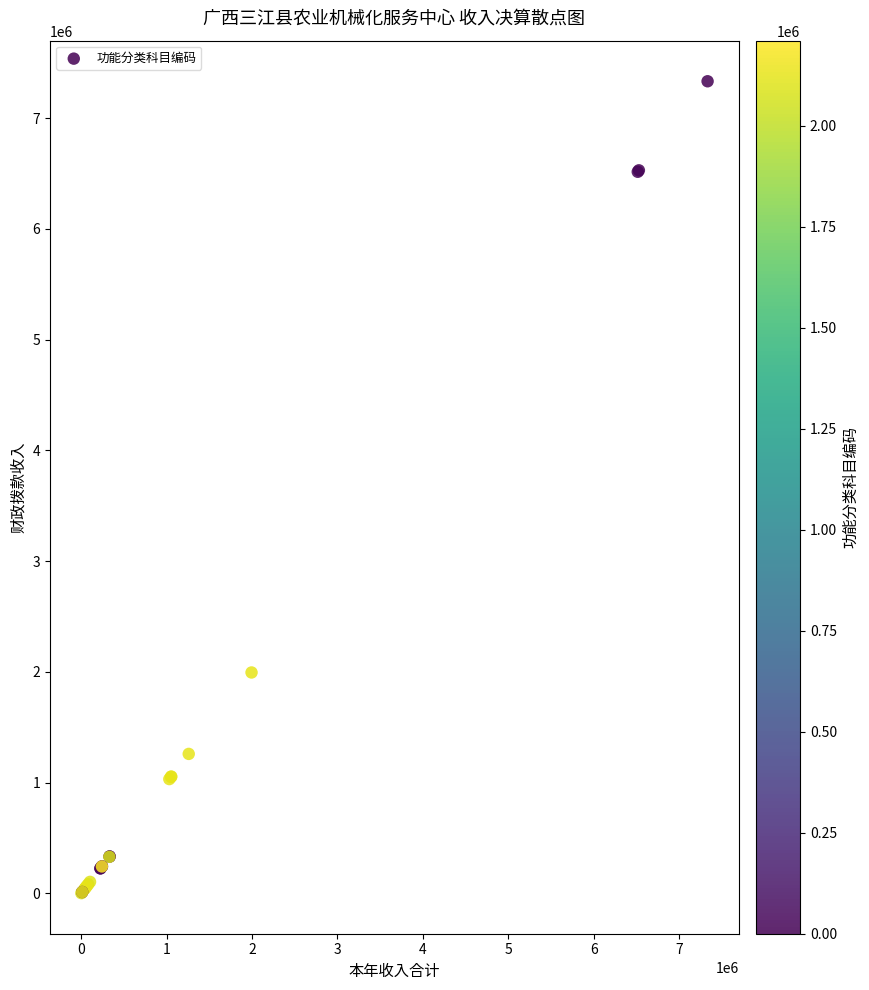

What Y value in the scatter plot is closest to 3668142?

1995200.0